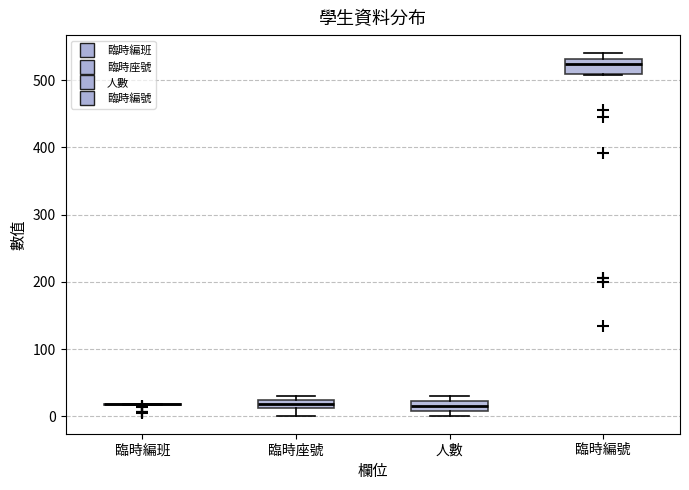

Where is the lower edge of the box for 人數 on the y-axis? The values are not printed on the chart, so give them approximately, as read against the axis.

10